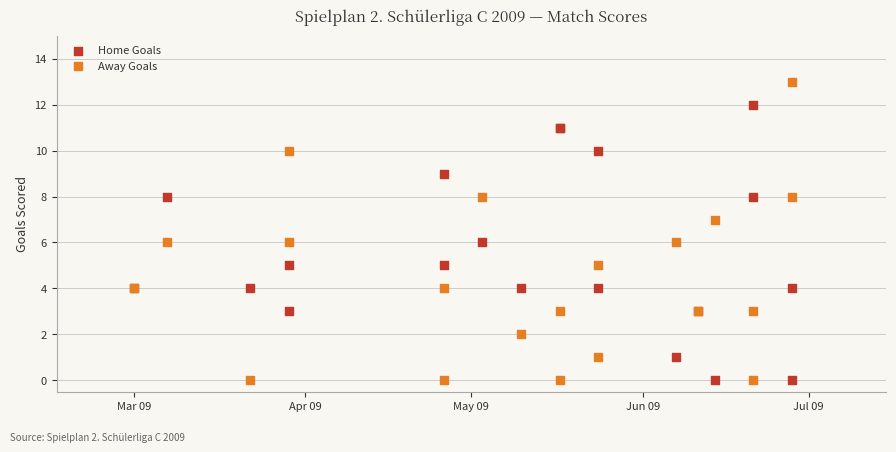

What are all the series names shown in the legend?

Home Goals, Away Goals